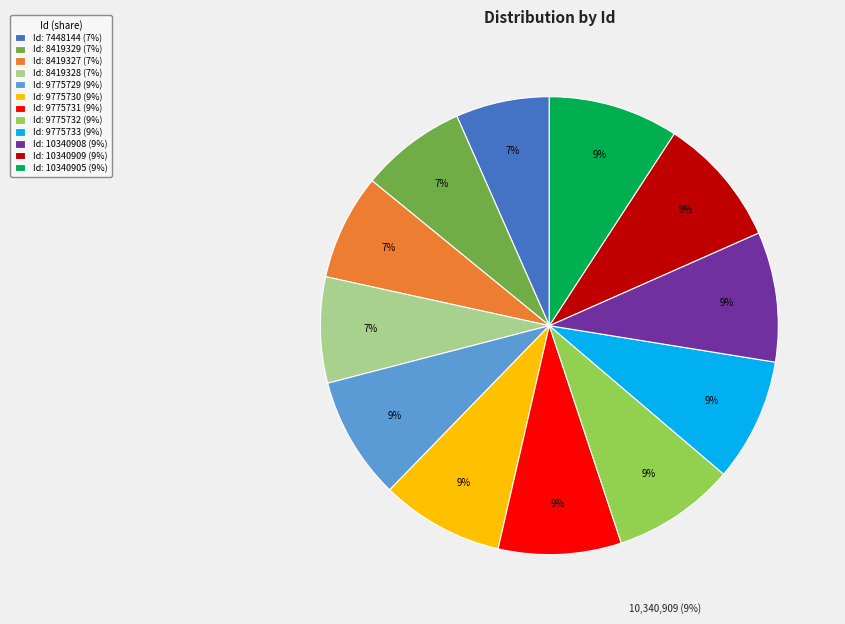

To the nearest percent, what percentage of the pie is 7448144?

7%